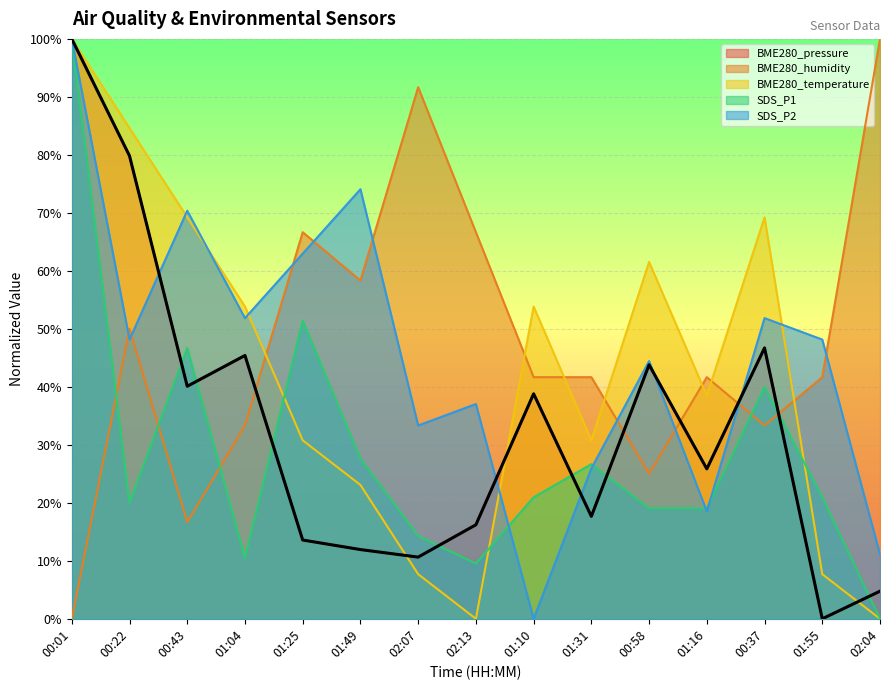

Rank the series by their maximum value, from lowest to highest.

BME280_pressure, BME280_humidity, BME280_temperature, SDS_P1, SDS_P2